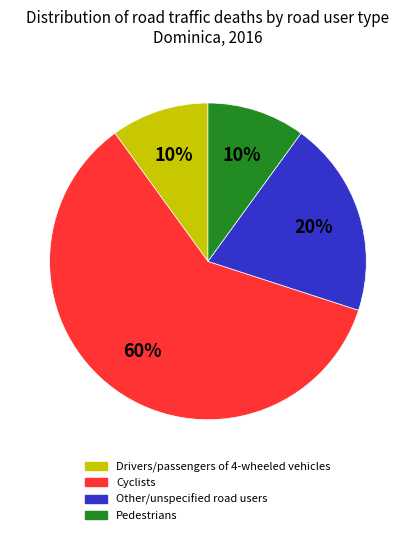

Is there any slice that represents more than half of the pie?

Yes